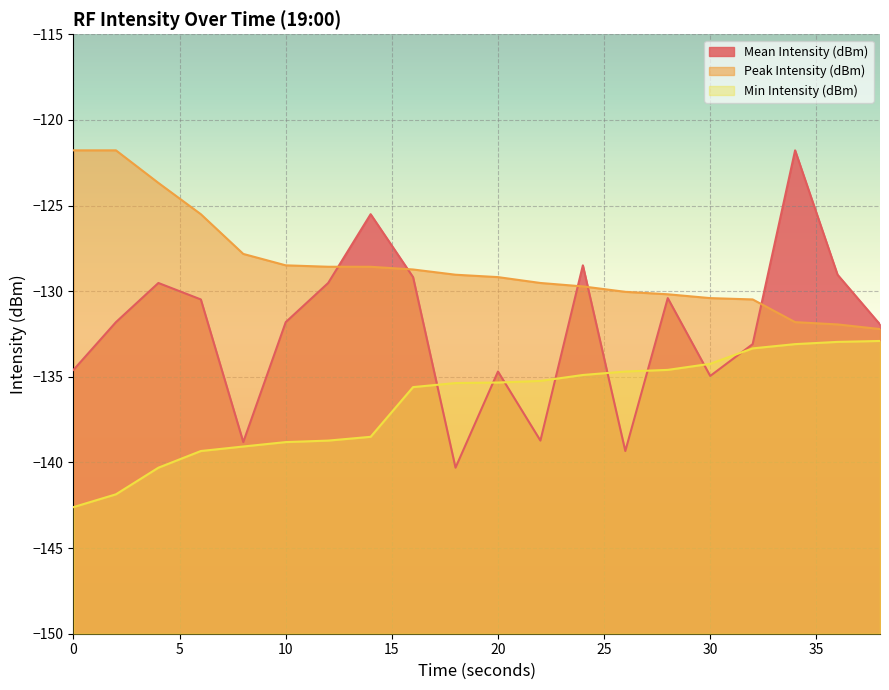

The value of Mean Intensity (dBm) at 18 is -140.3. True or false?

True